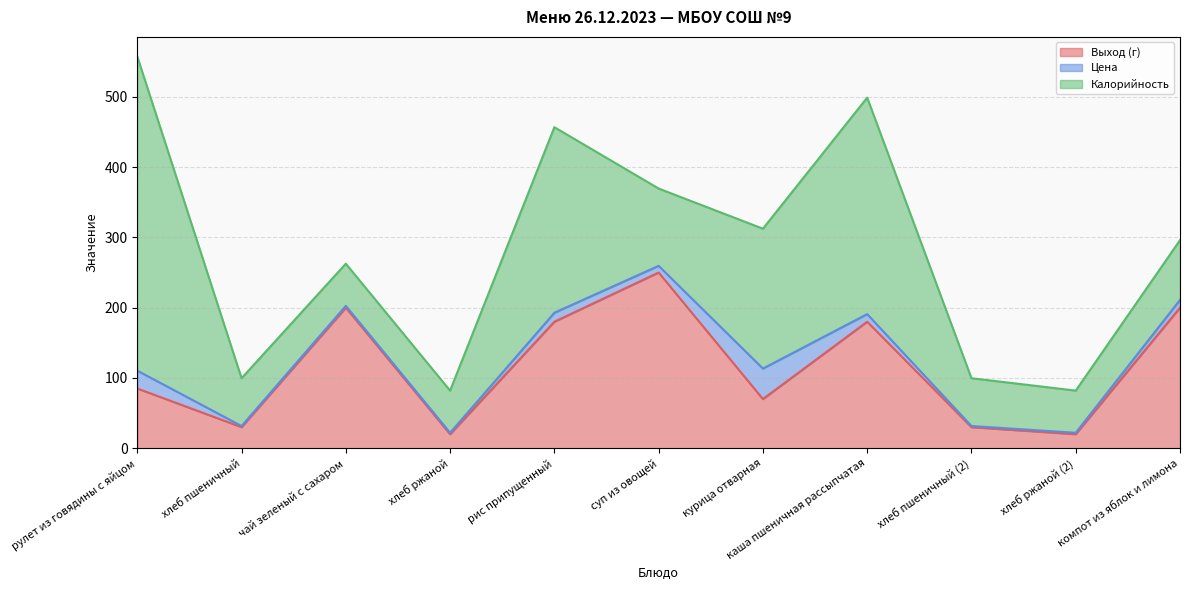

At which label does Выход (г) reach its peak?

суп из овощей